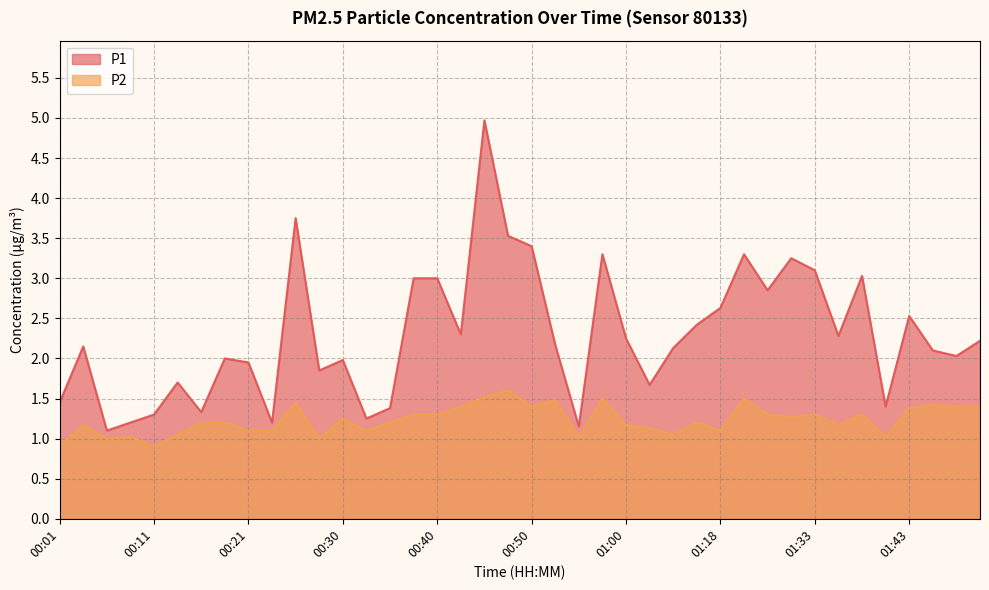

True or false: P1 and P2 cross at least once.

False